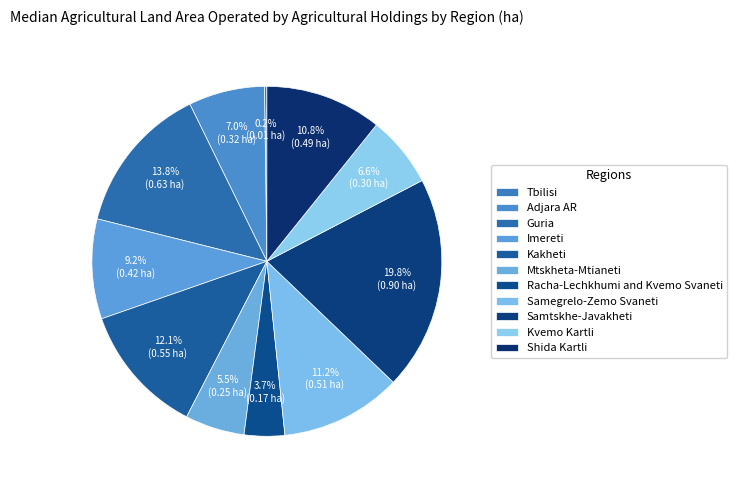

Count the number of slices in the pie.

11